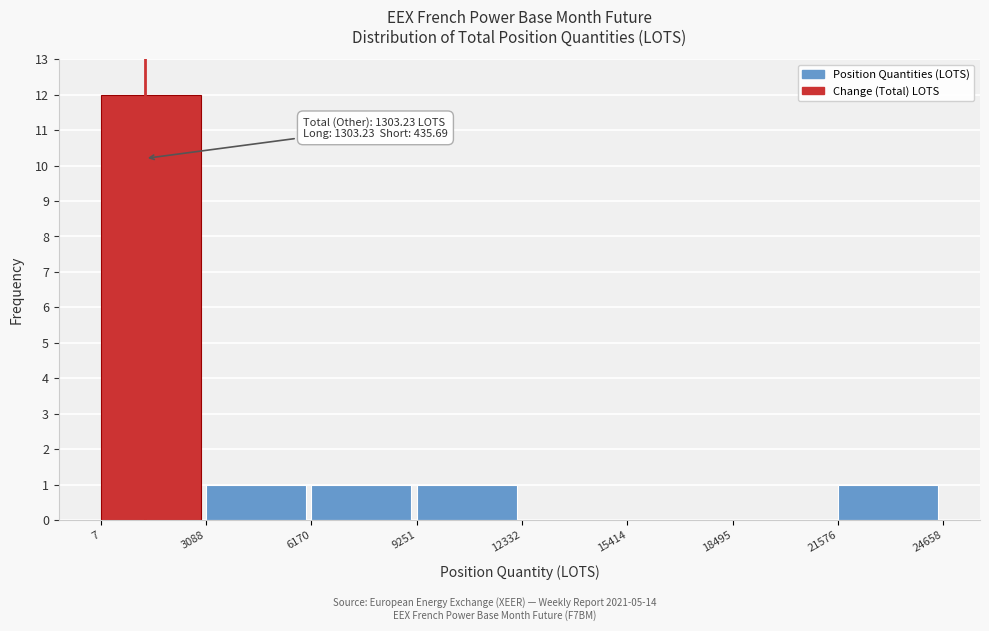

Which range on the x-axis has the tallest bar?

7 to 3088